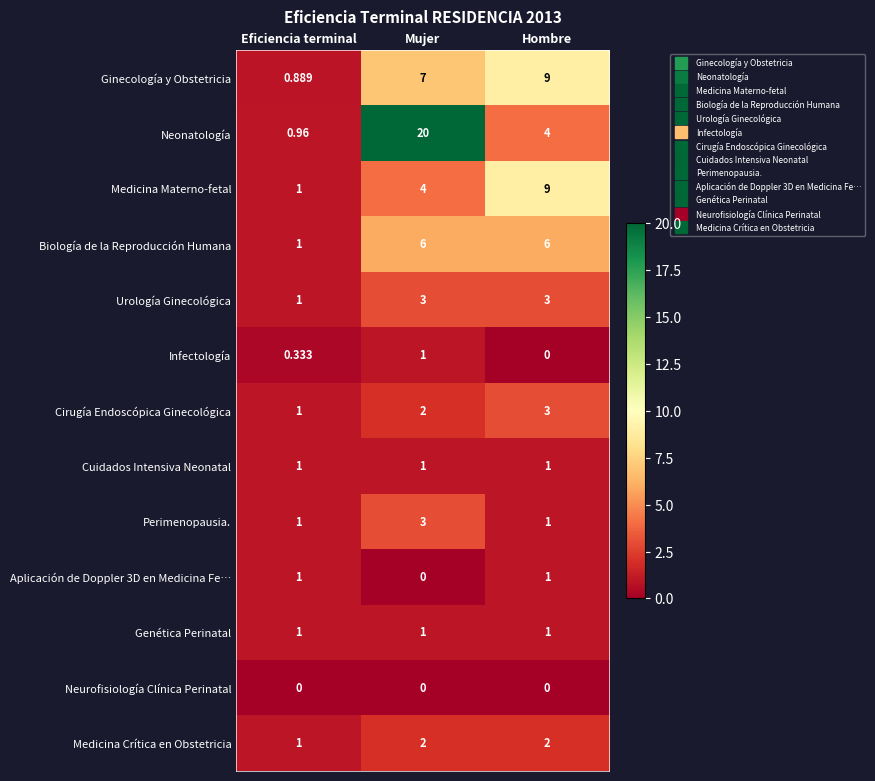

Which series has the widest spread of values?

Neonatología